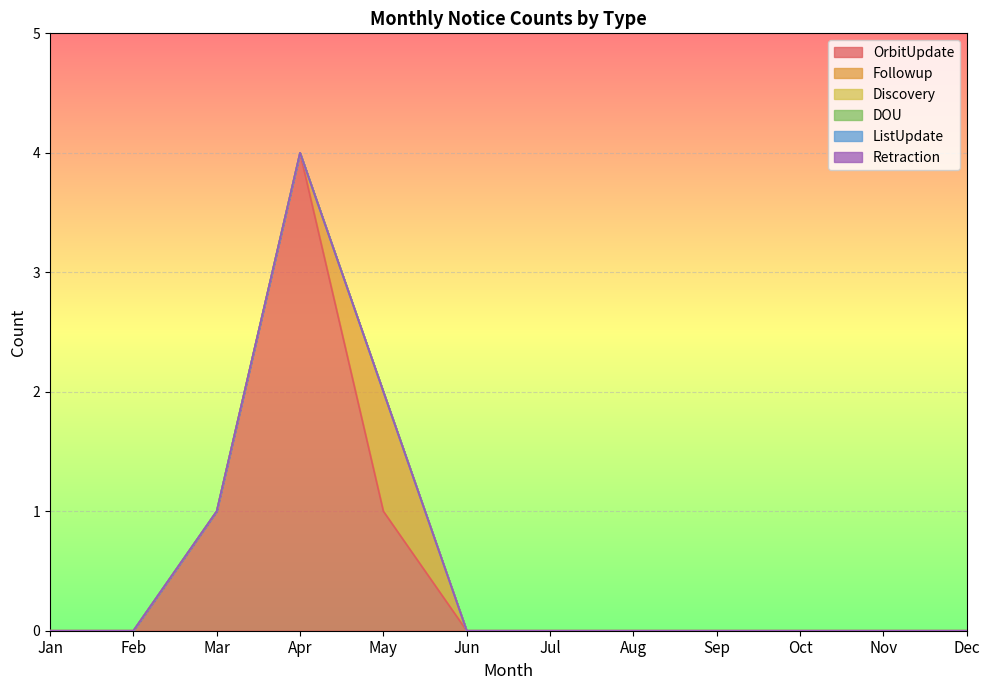

How many interior local peaks does the OrbitUpdate series have?

1